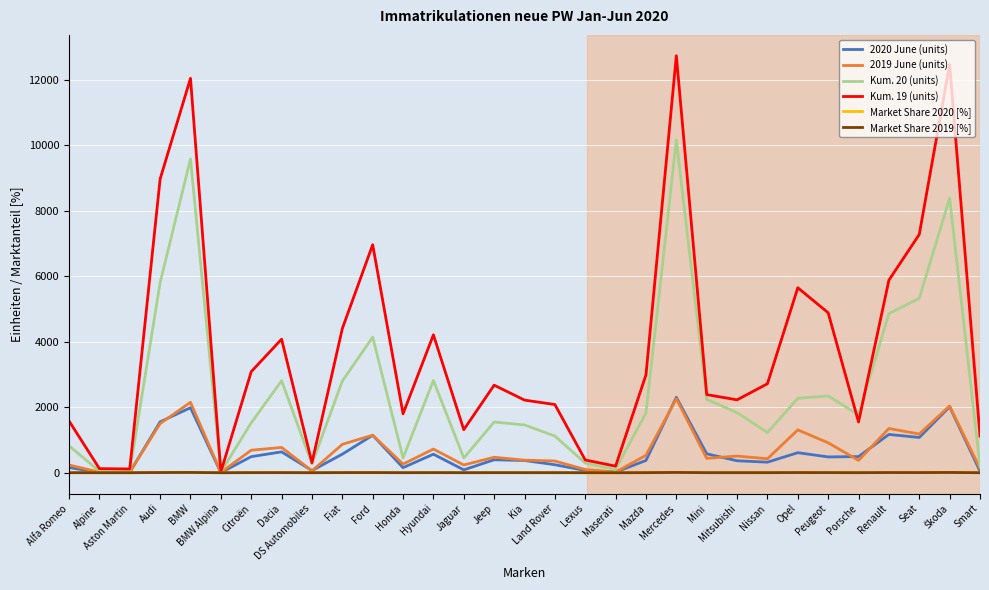

The Kum. 20 (units) series shows 789.6 at Porsche. True or false?

False